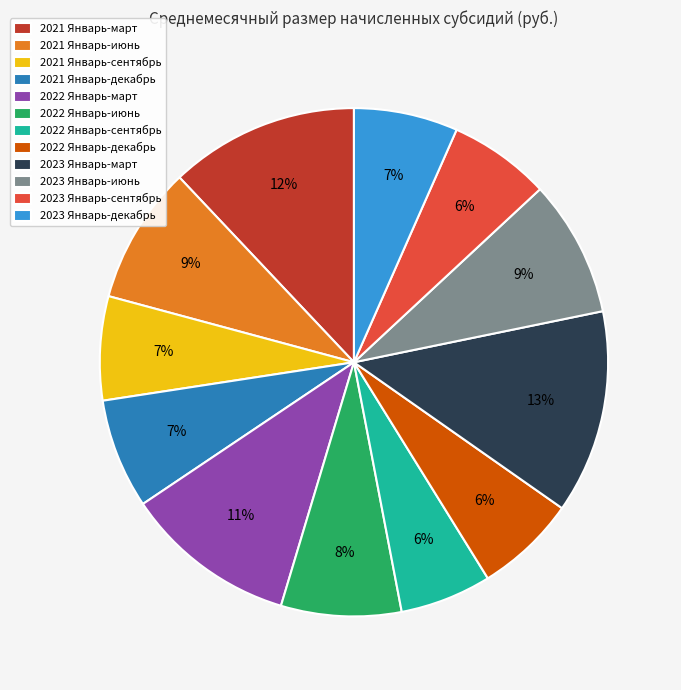

The 2023 Январь-июнь slice represents 1% of the pie. True or false?

False